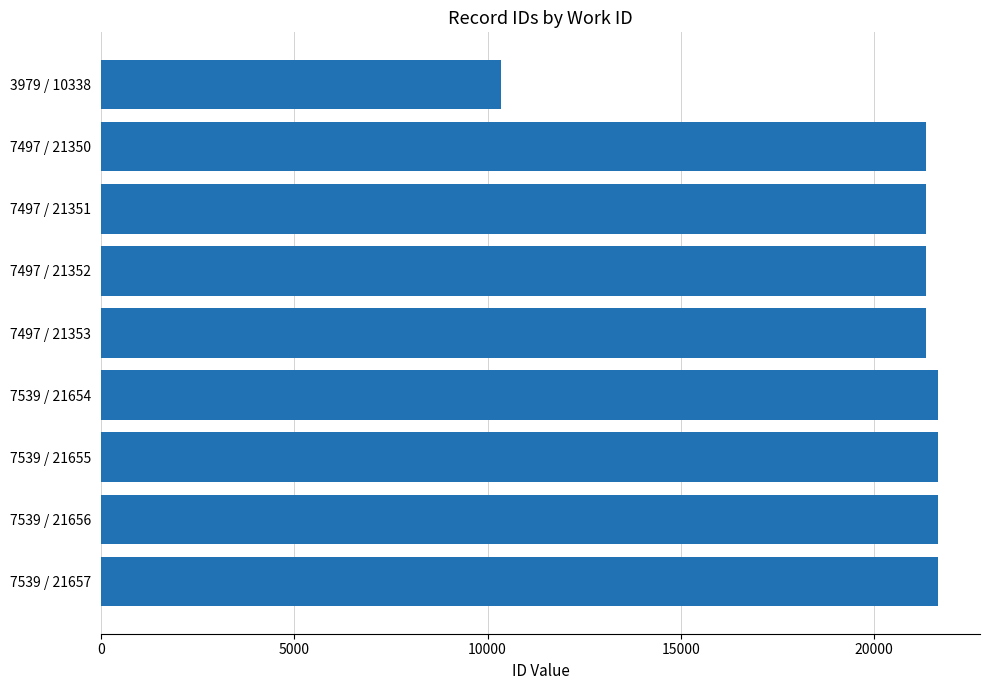

What is the value of the 8th bar from the top?

21656